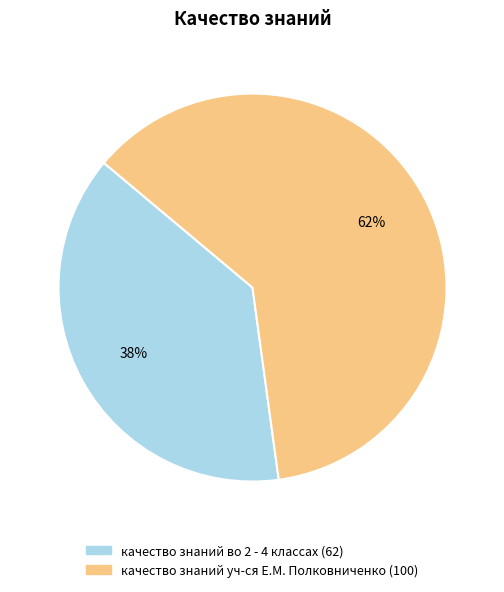

Do качество знаний уч-ся Е.М. Полковниченко and качество знаний во 2 - 4 классах together represent more than half of the pie?

Yes